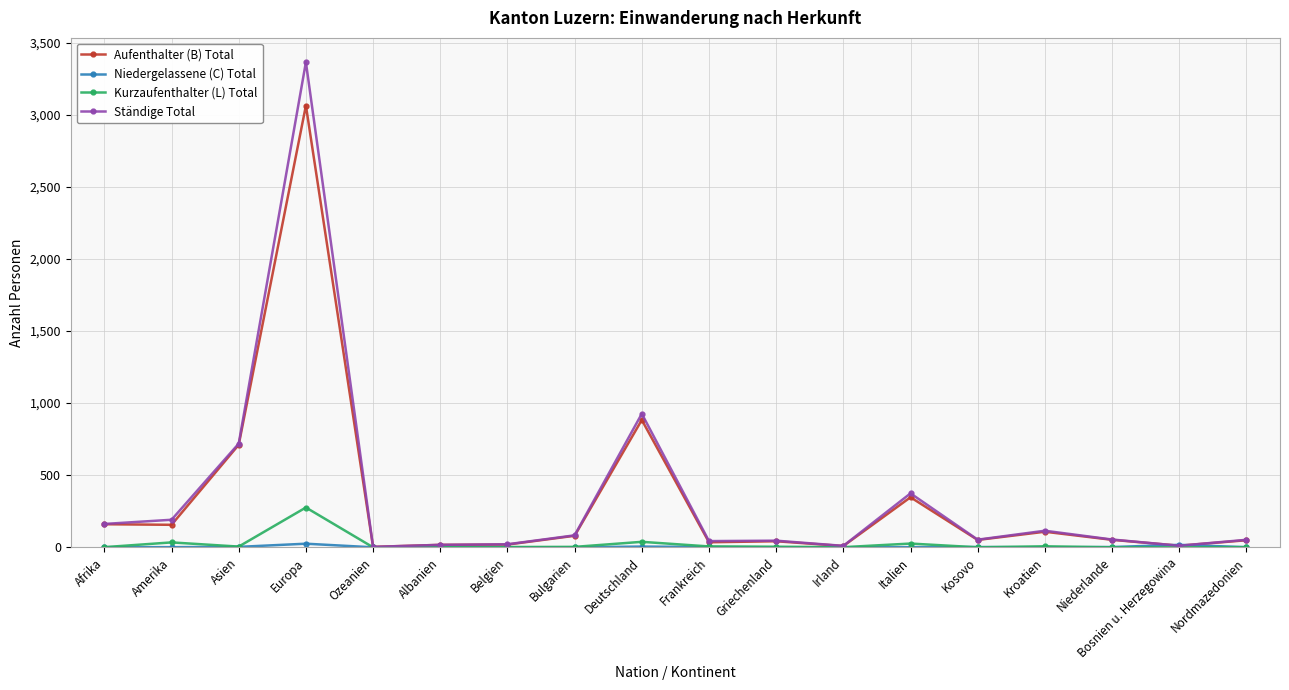

What is the highest value of the Ständige Total series?

3364